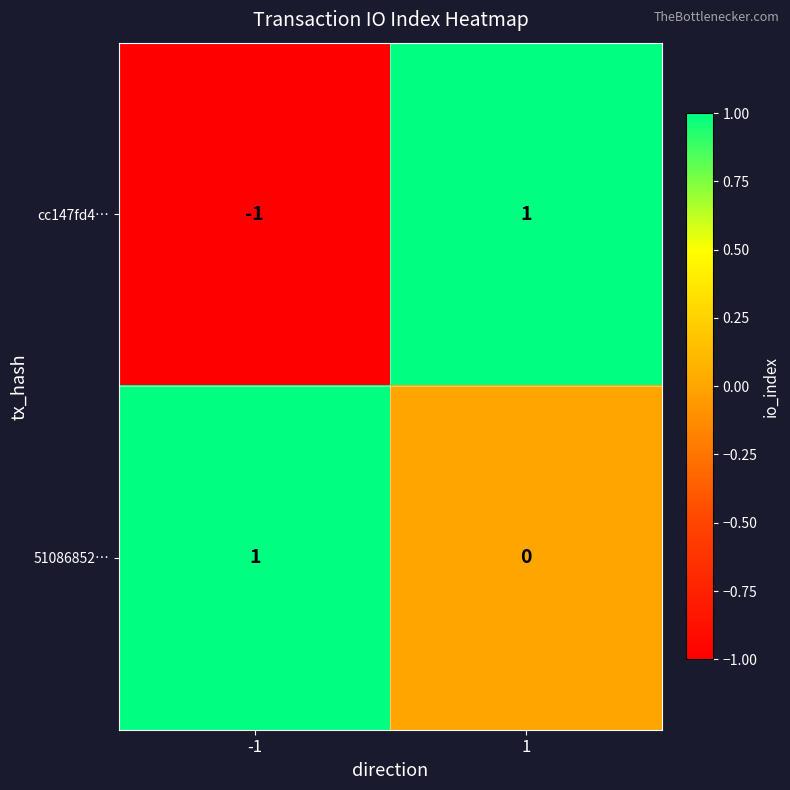

Is the value of 51086852… at 1 greater than the value of cc147fd4… at 1?

No